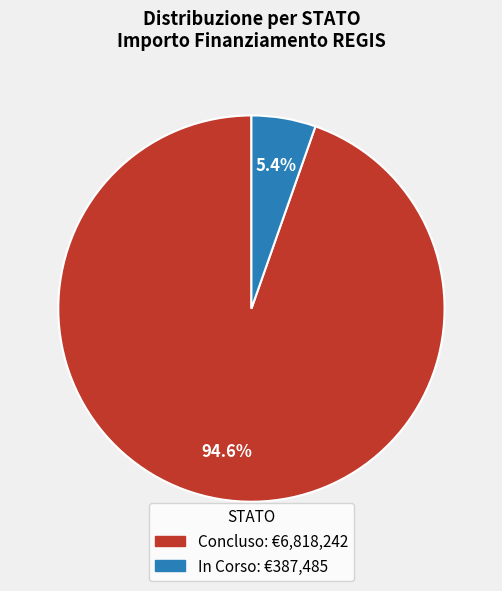

What percentage is NOT represented by In Corso?

94.6%